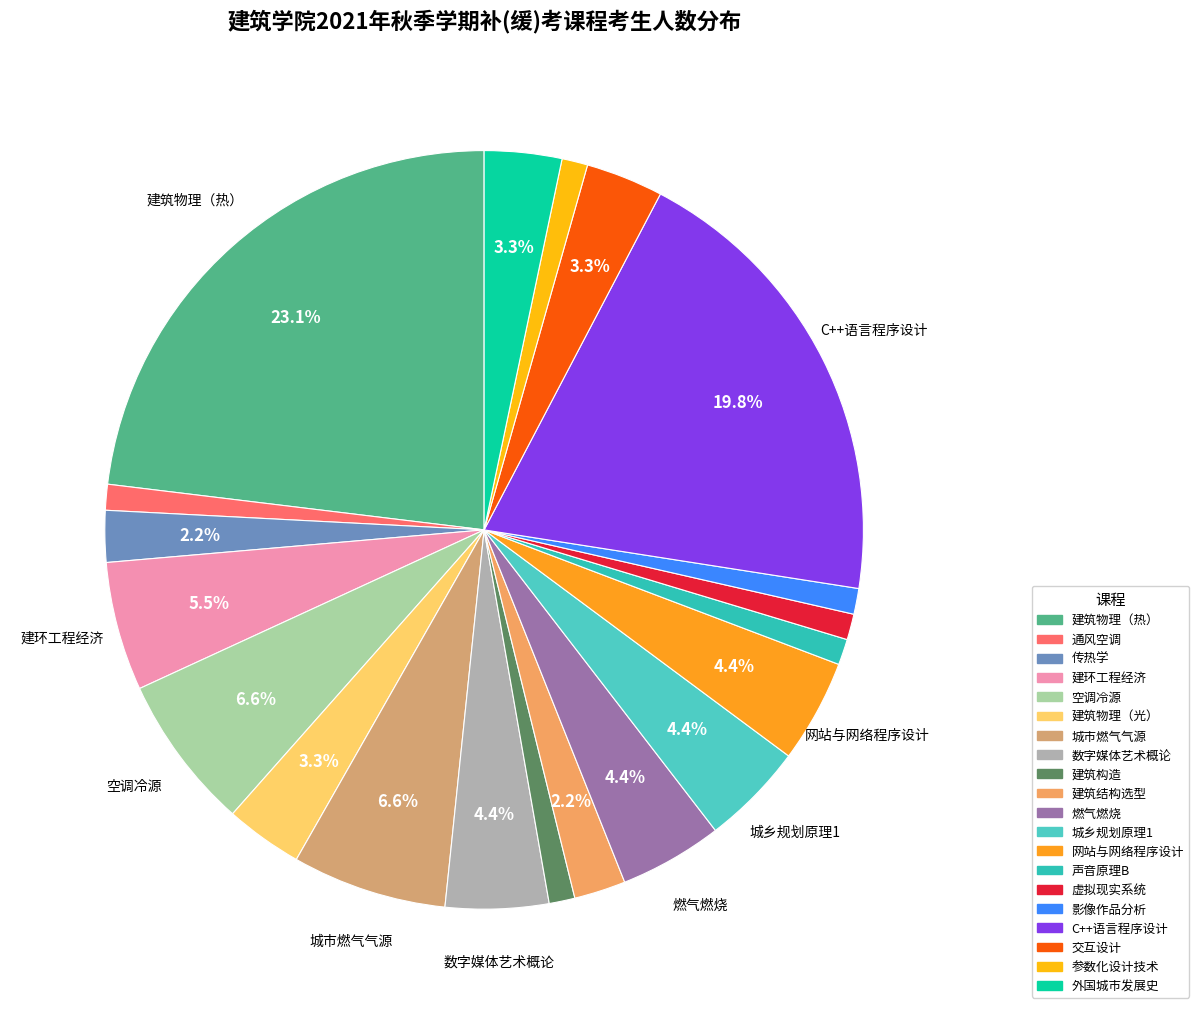

Is there a majority slice in this chart?

No